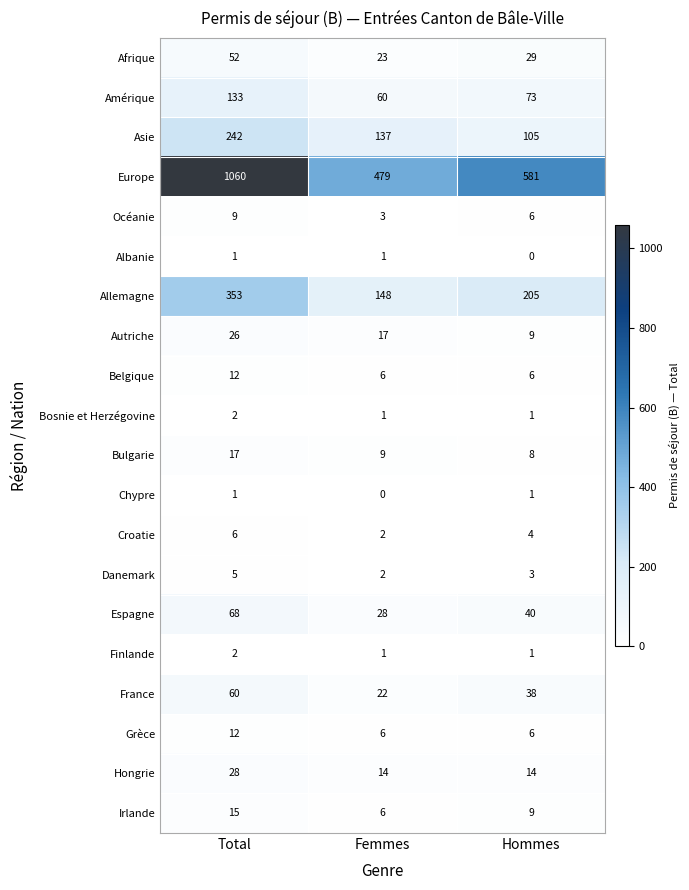

At which category is the sum across all series the highest?

Total